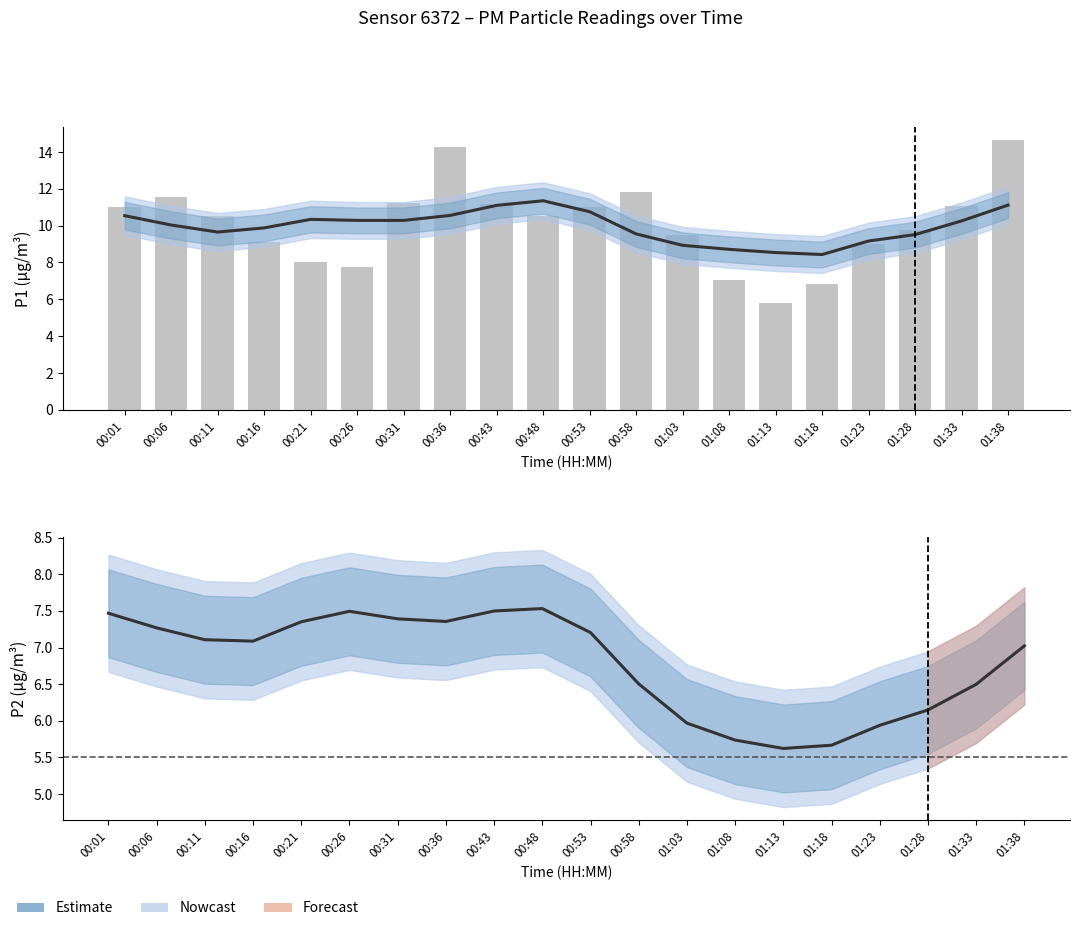

What is the sum of all values?

201.6